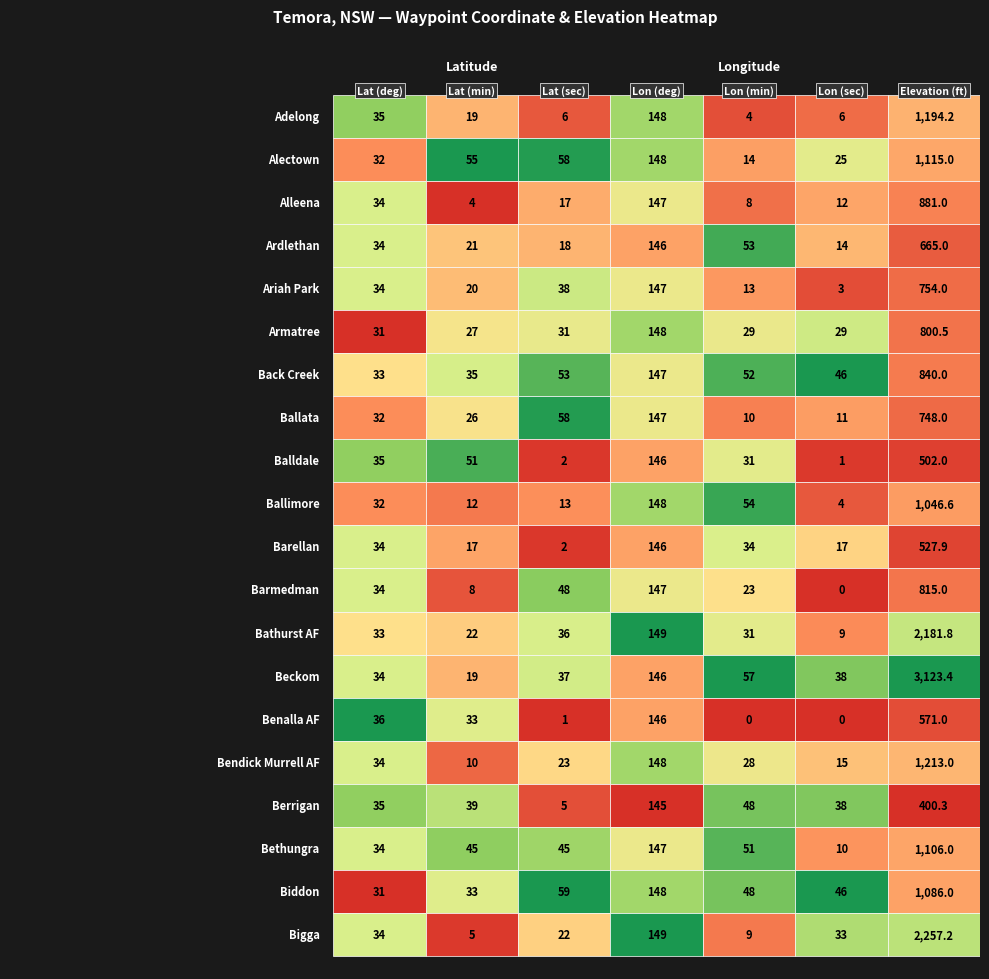

Is it true that Ardlethan equals 15.0 at 0?

False